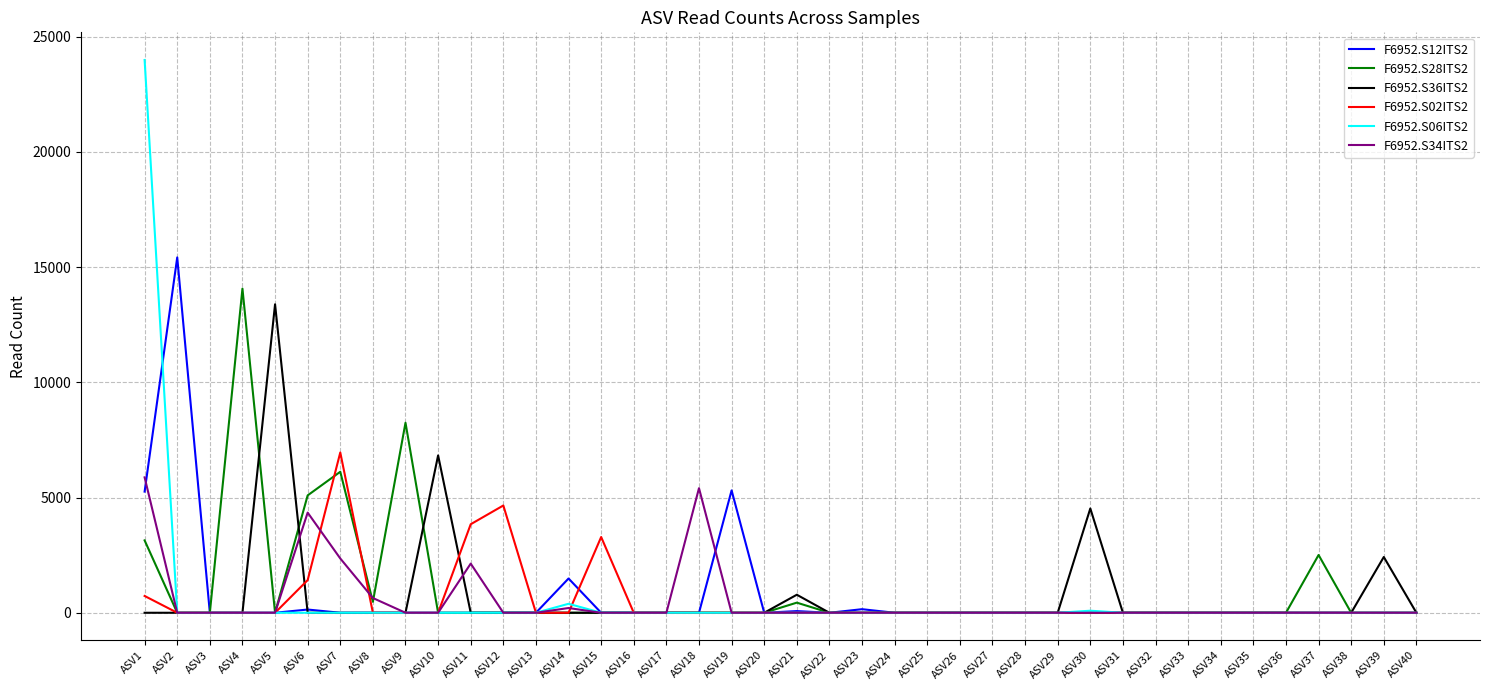

Which series has the widest spread of values?

F6952.S06ITS2